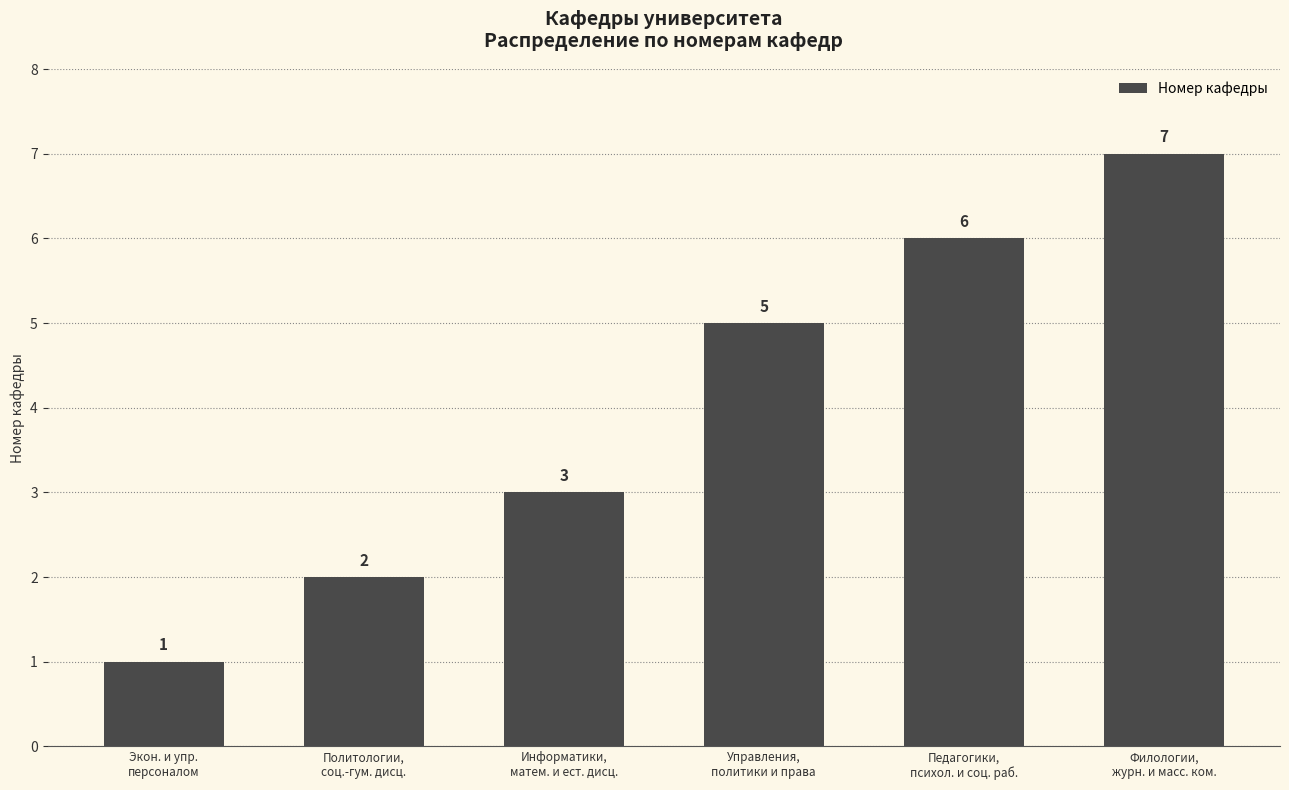

Reading right to left, list all the values displayed in this chart.

Филологии,
журн. и масс. ком.=7	Педагогики,
психол. и соц. раб.=6	Управления,
политики и права=5	Информатики,
матем. и ест. дисц.=3	Политологии,
соц.-гум. дисц.=2	Экон. и упр.
персоналом=1